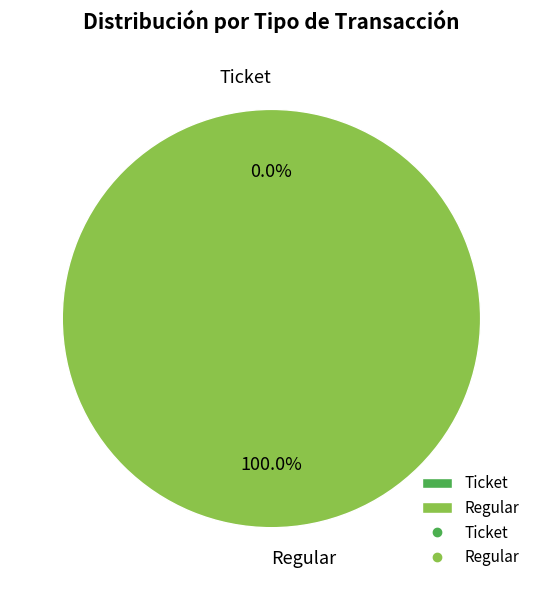

Which category has the smallest portion of the pie?

Ticket